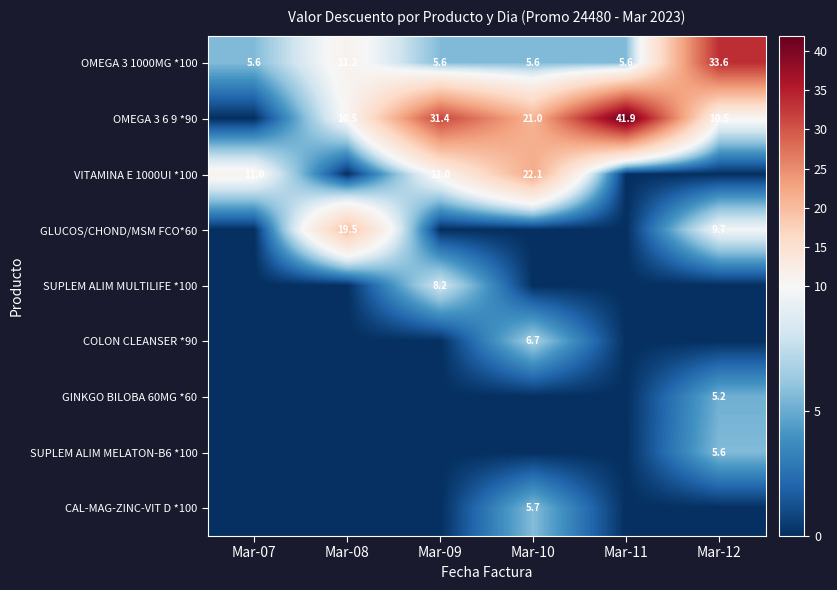

What is the maximum value for OMEGA 3 1000MG *100?

33.6